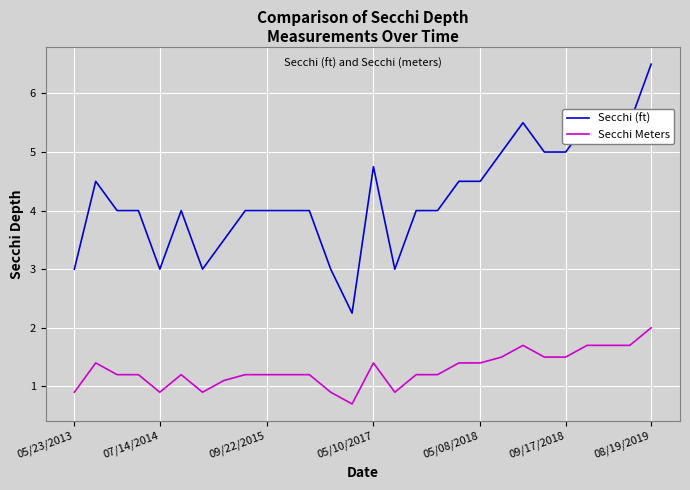

Rank the series by their maximum value, from highest to lowest.

Secchi (ft), Secchi Meters